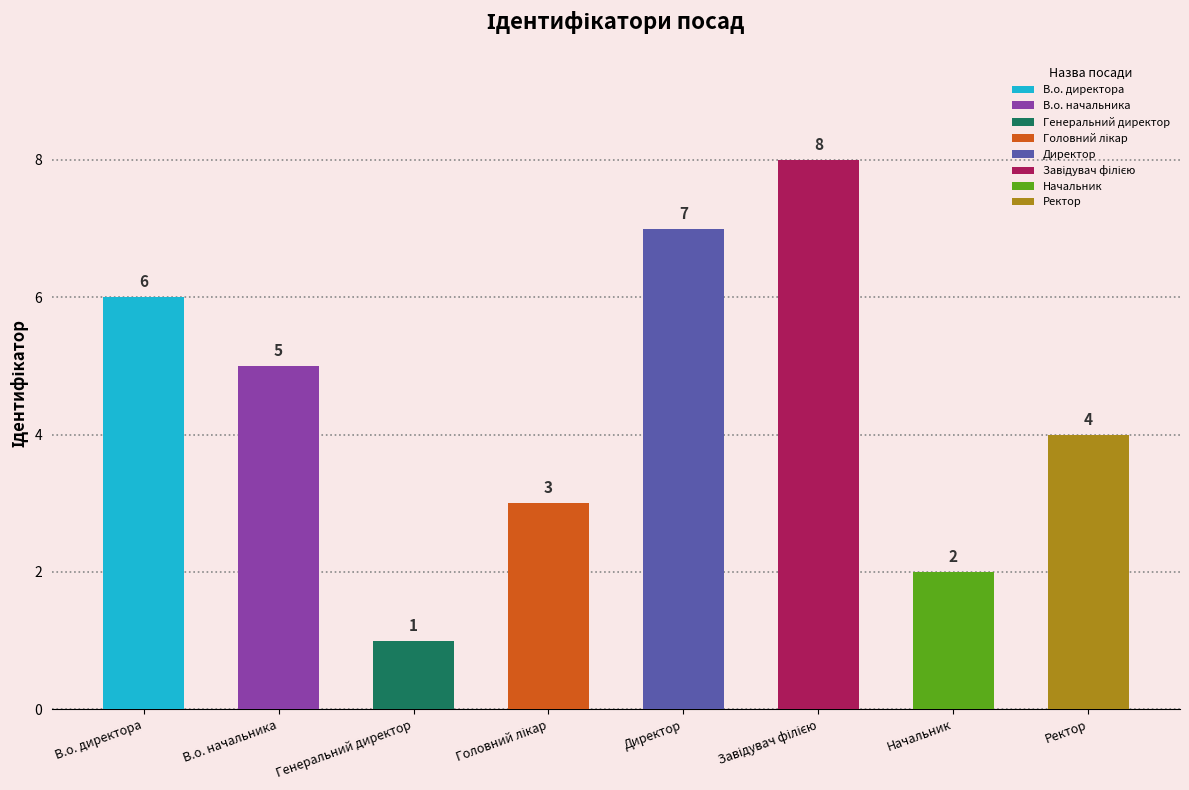

What is the change in value from В.о. директора to Директор?

+1